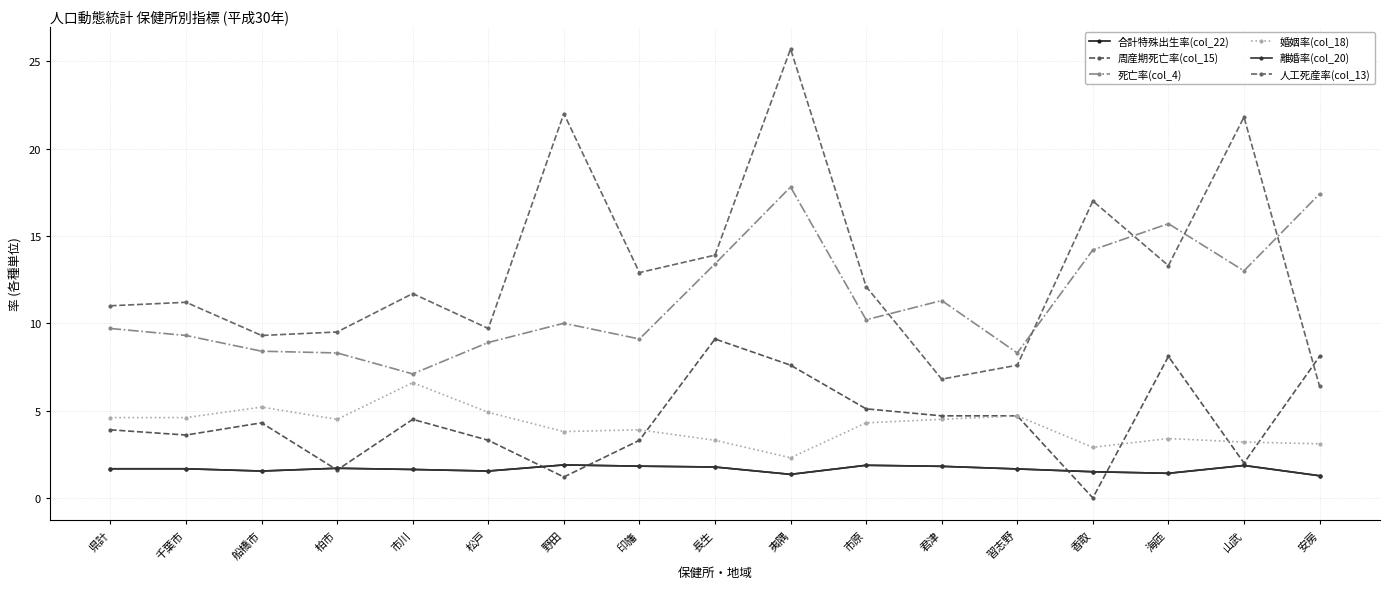

How many lines are shown in the chart?

6